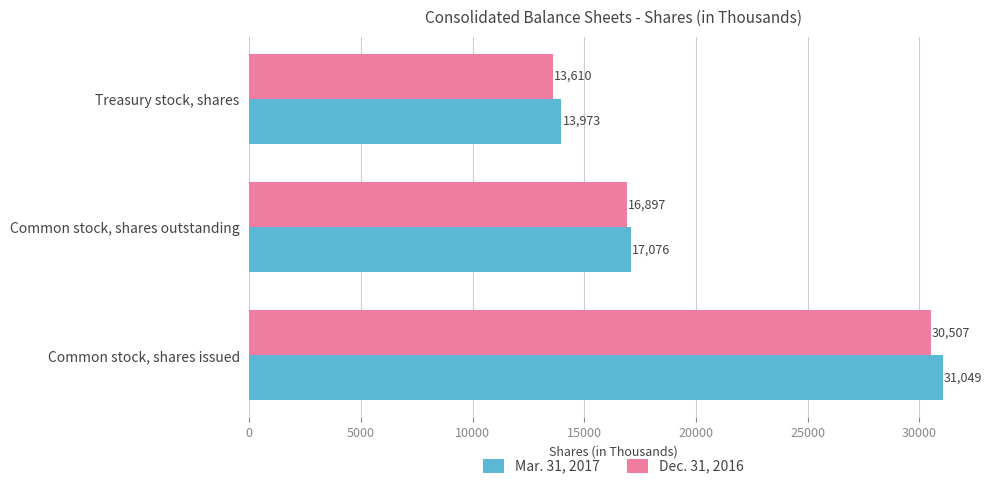

What is the total value across all series at Common stock, shares issued?

61556